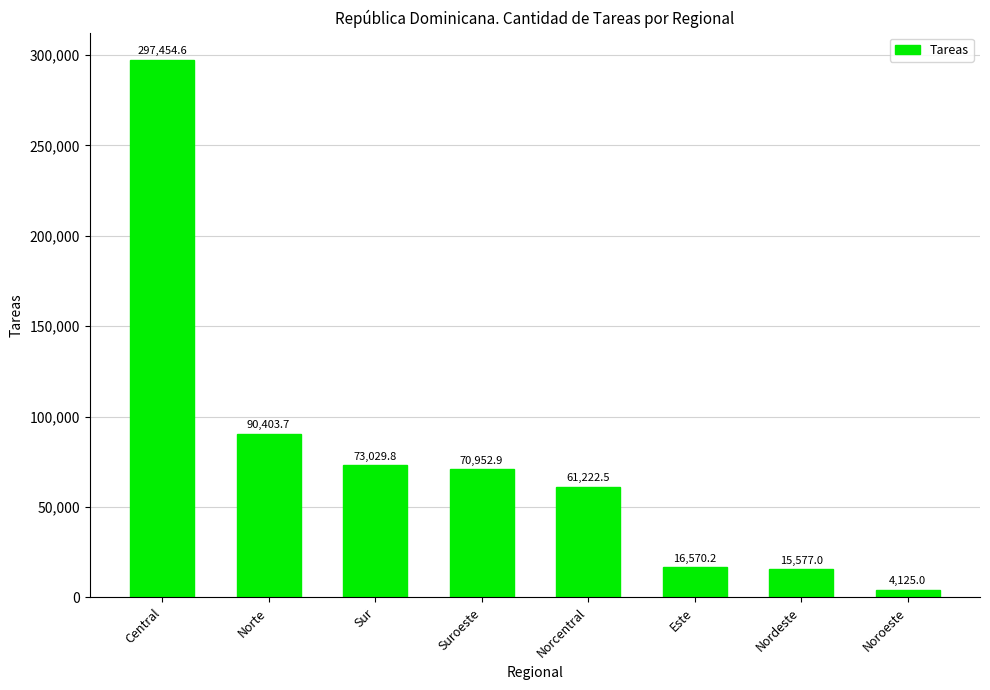

At which label is the value closest to 150789?

Norte